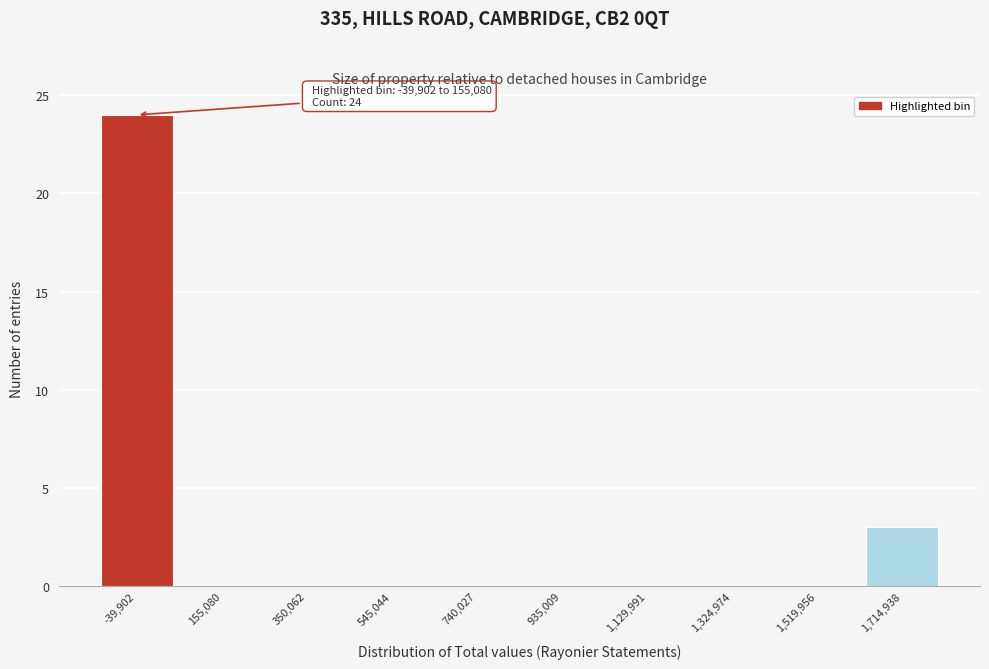

Reading left to right, transcribe all the data shown in this chart.

-39,902=24	155,080=0	350,062=0	545,044=0	740,027=0	935,009=0	1,129,991=0	1,324,974=0	1,519,956=0	1,714,938=3